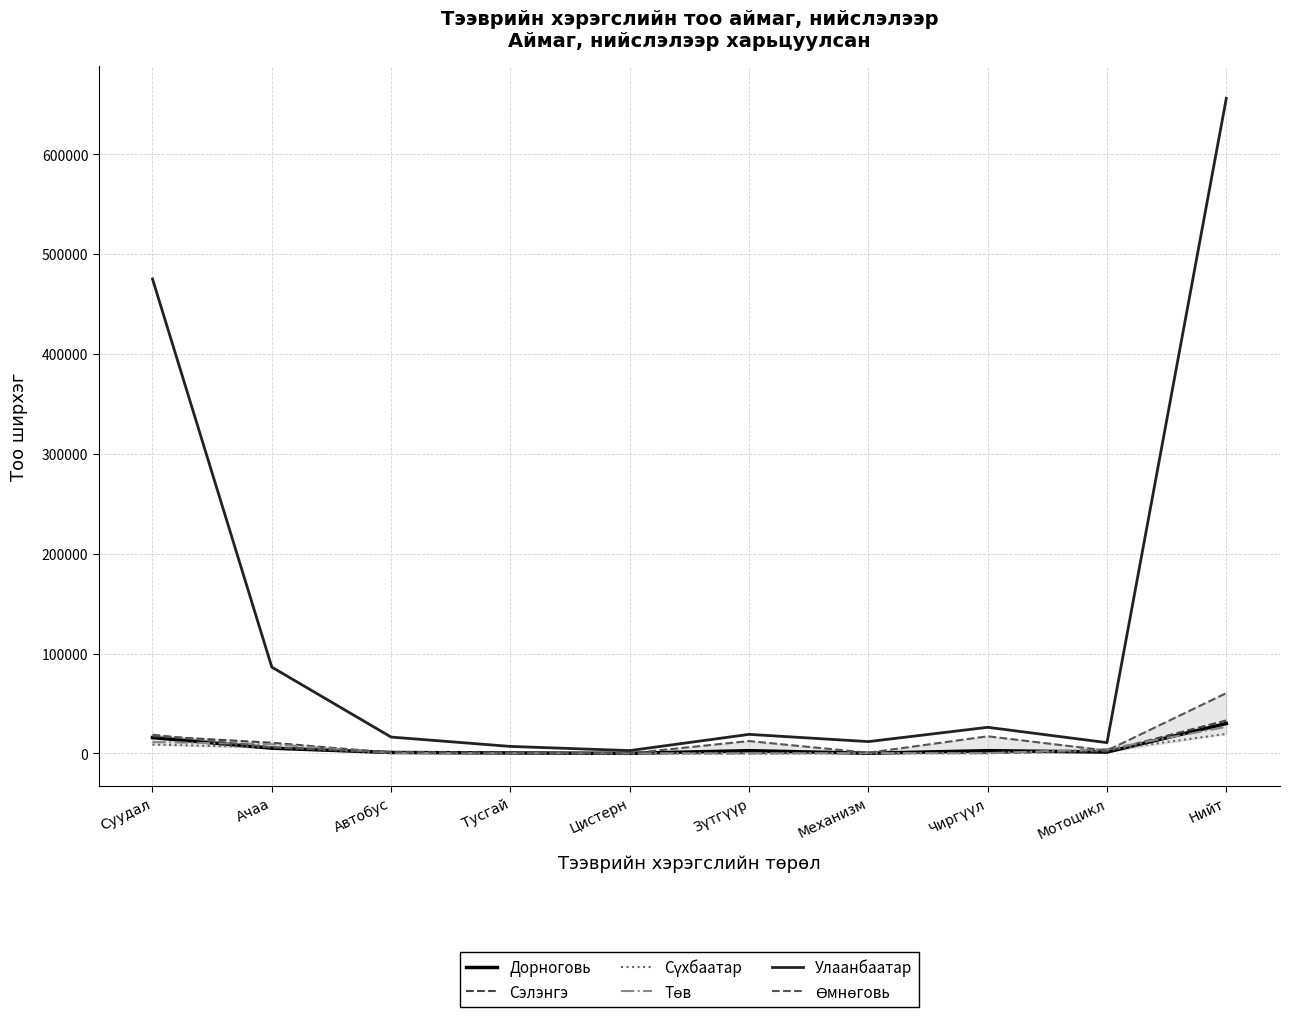

What is the value of the Улаанбаатар point at the 3rd from the left?

16408